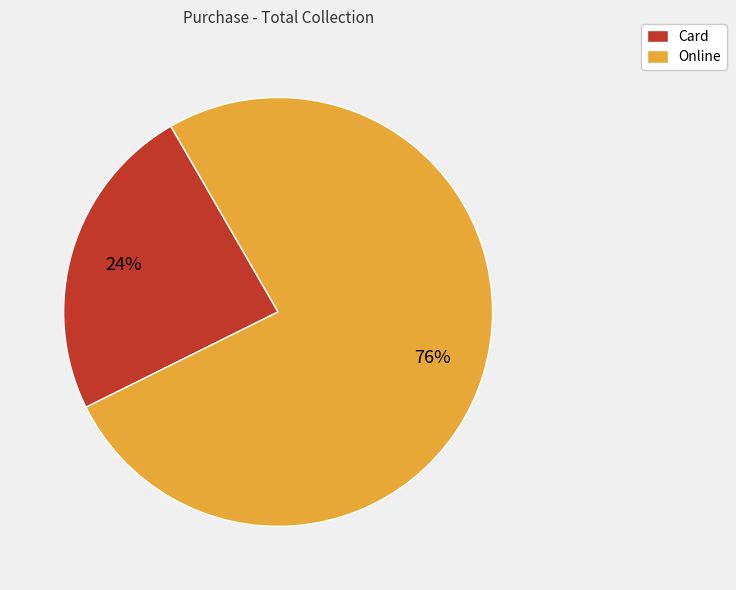

Is the sum of Online and Card greater than half?

Yes